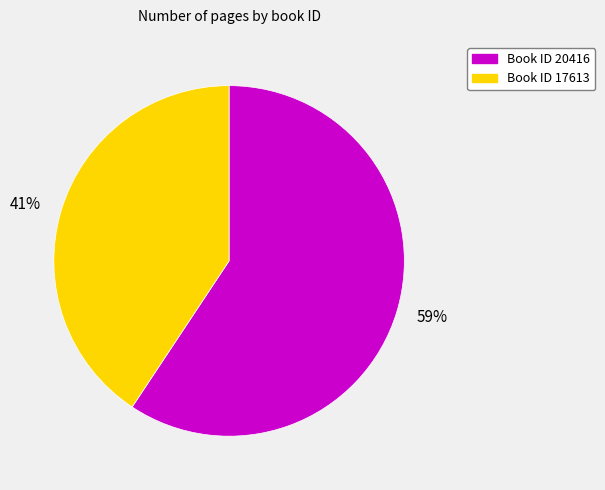

To the nearest percent, what is the average slice percentage?

50%